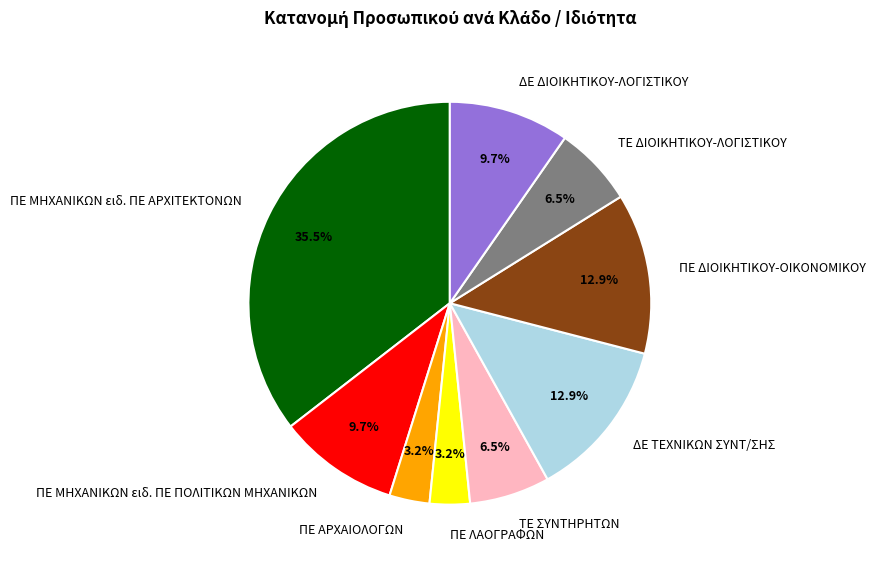

What is the ratio of the value at ΠΕ ΜΗΧΑΝΙΚΩΝ ειδ. ΠΕ ΑΡΧΙΤΕΚΤΟΝΩΝ to the value at ΠΕ ΜΗΧΑΝΙΚΩΝ ειδ. ΠΕ ΠΟΛΙΤΙΚΩΝ ΜΗΧΑΝΙΚΩΝ?

3.7